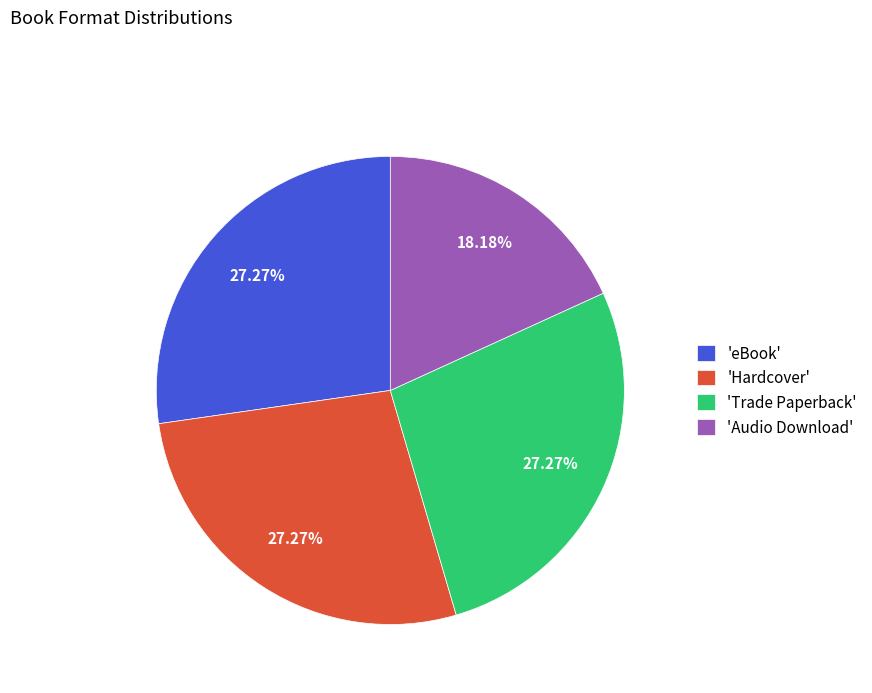

Do 'Audio Download' and 'Hardcover' together represent more than half of the pie?

No